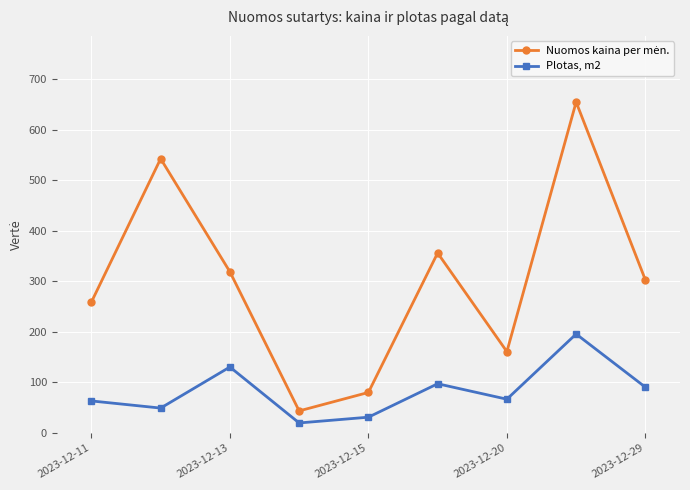

At how many categories does at least one series exceed 172?

6